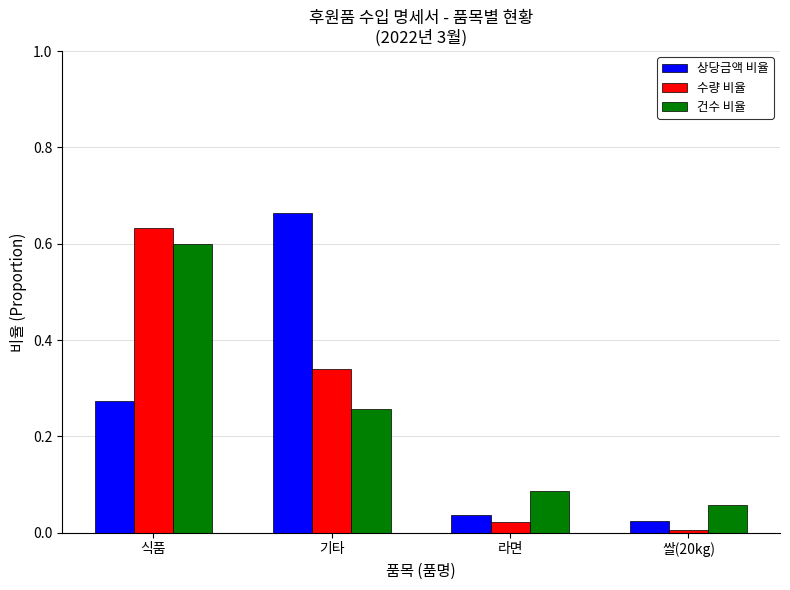

Which category has the highest value across all series?

기타